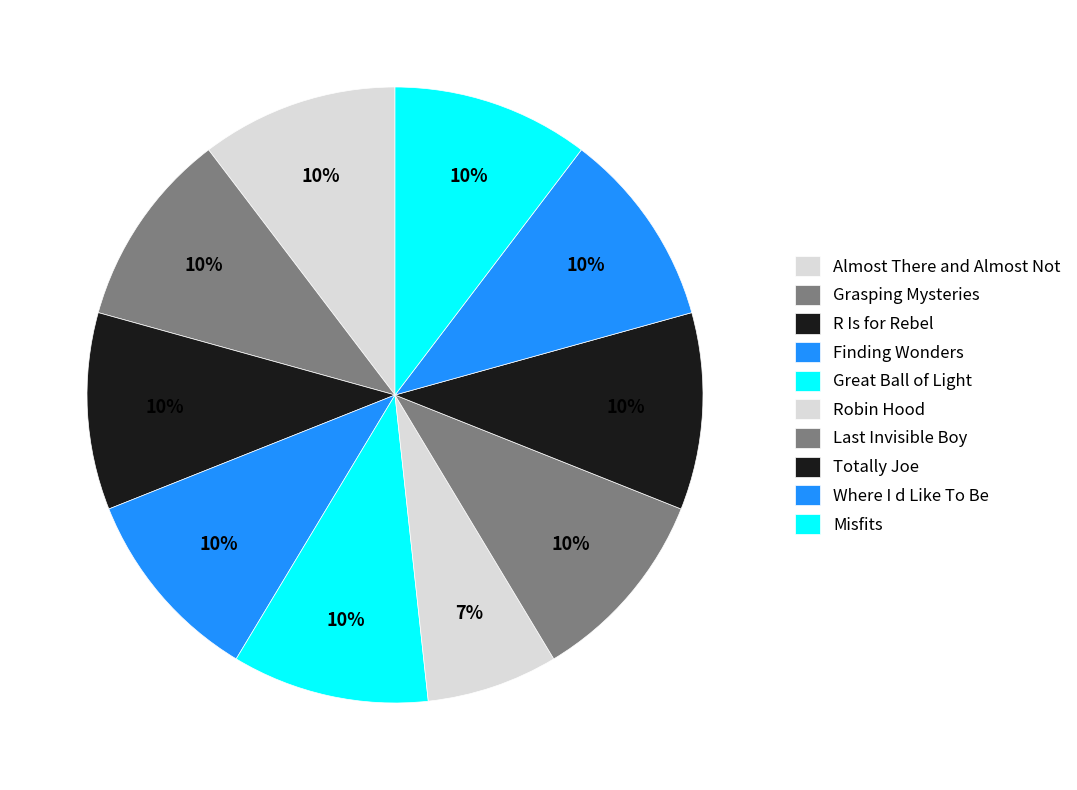

Rank the categories by value from highest to lowest.

Almost There and Almost Not, Grasping Mysteries, R Is for Rebel, Finding Wonders, Great Ball of Light, Last Invisible Boy, Totally Joe, Where I d Like To Be, Misfits, Robin Hood